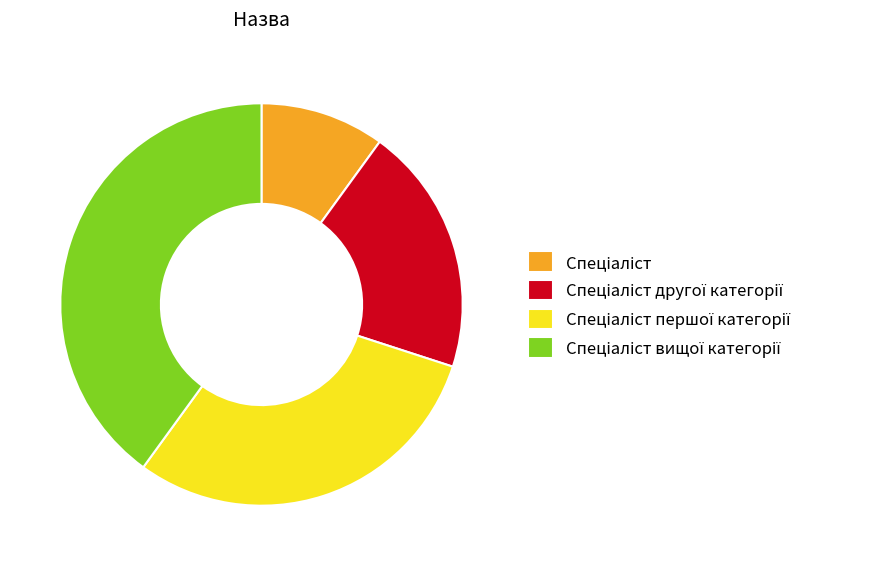

How many segments does this pie chart have?

4